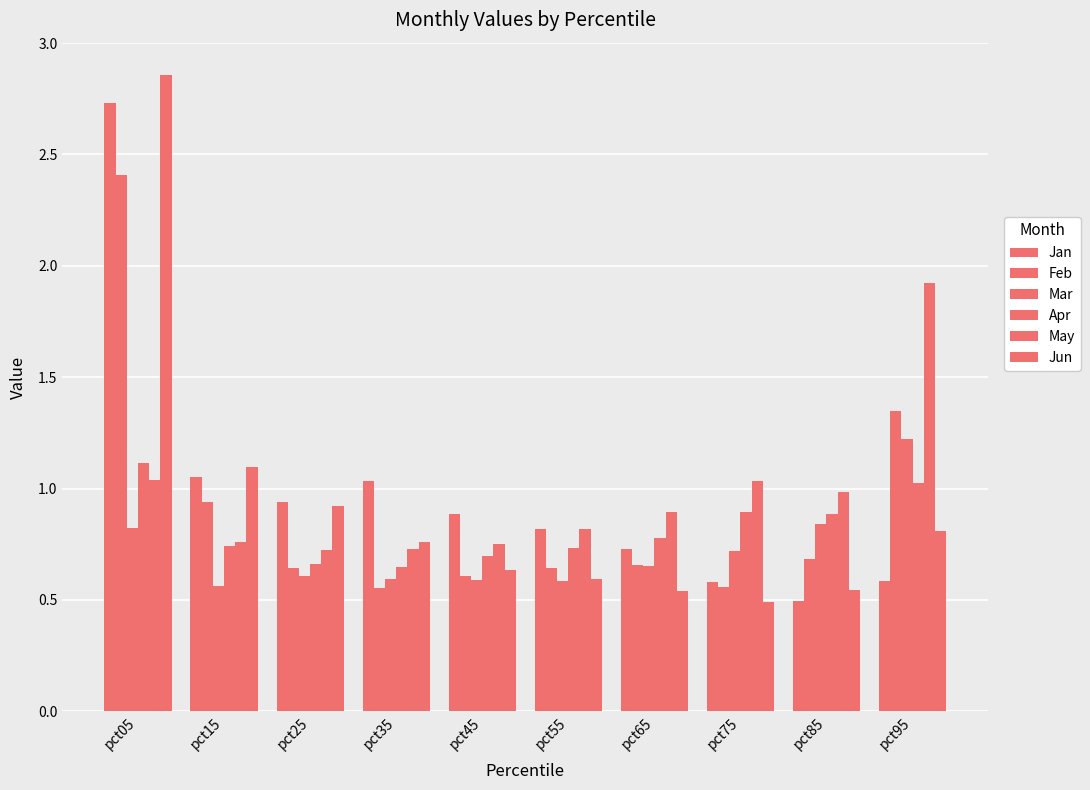

How many series are shown in this chart?

6